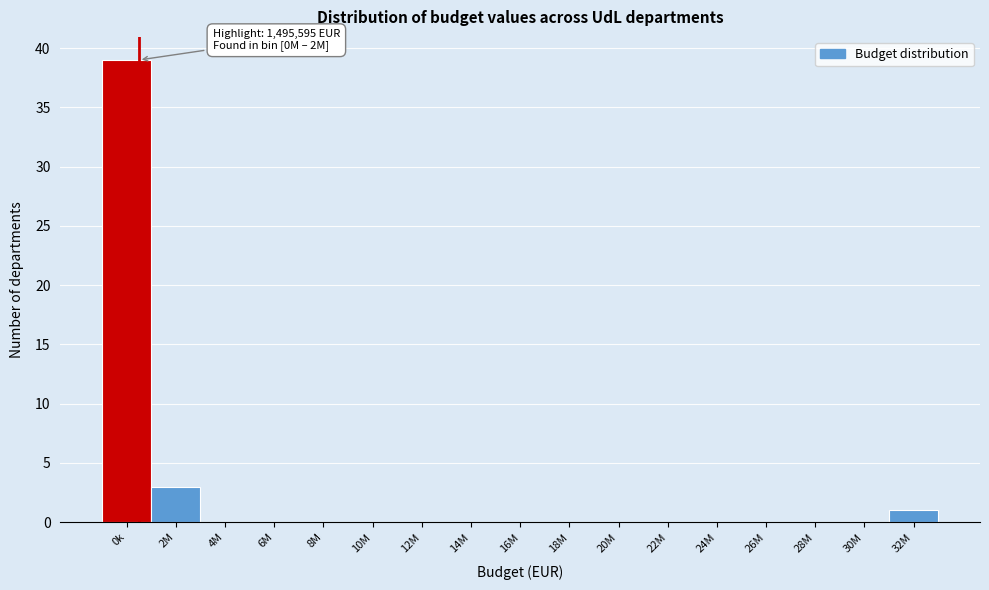

Reading left to right, extract all data points from this chart.

0k=39	2M=3	4M=0	6M=0	8M=0	10M=0	12M=0	14M=0	16M=0	18M=0	20M=0	22M=0	24M=0	26M=0	28M=0	30M=0	32M=1